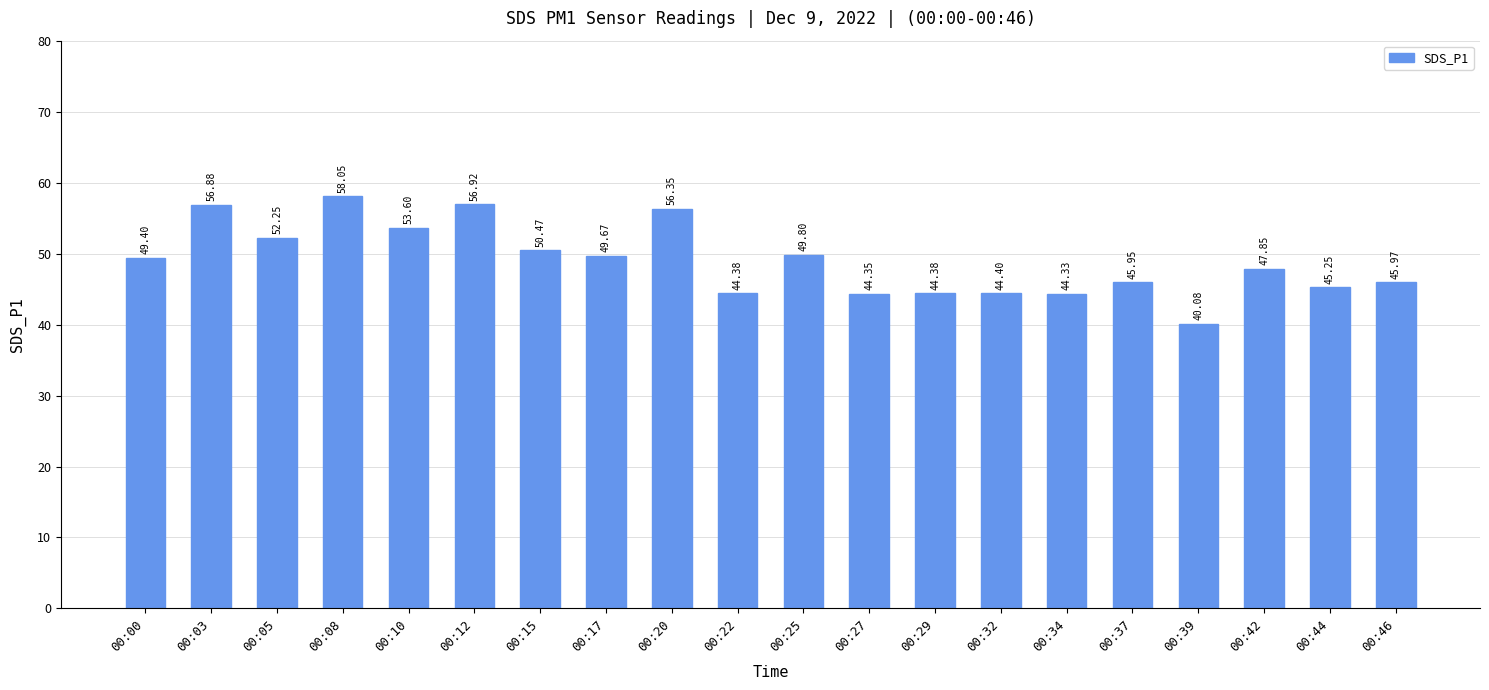

How many values are below 49?

10